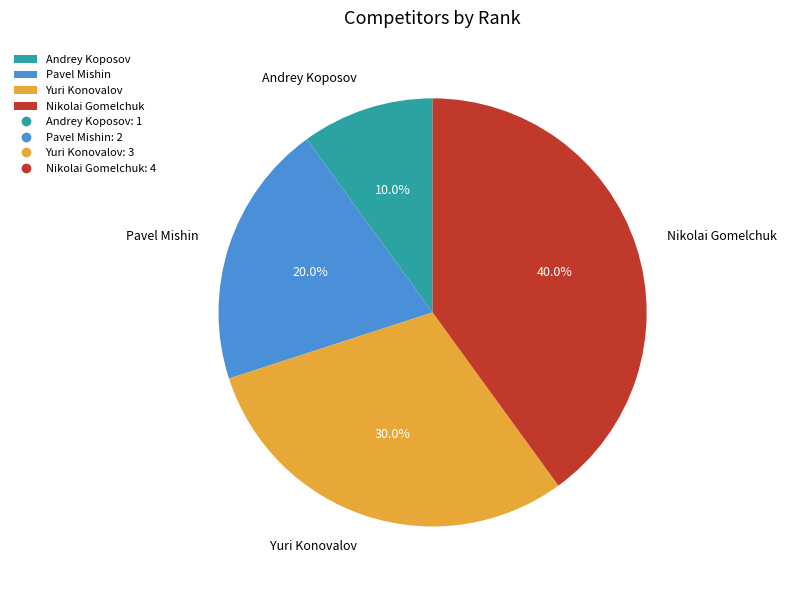

Combined, do Andrey Koposov and Pavel Mishin account for over 50%?

No